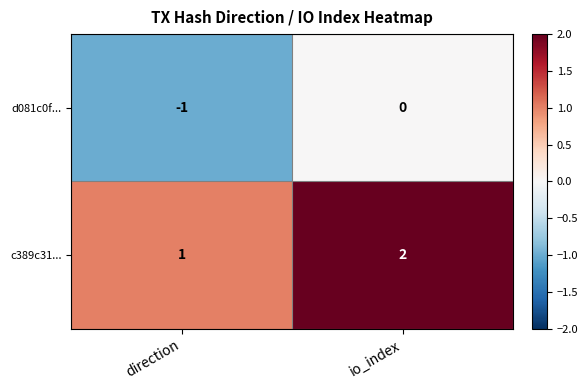

Is it true that d081c0f... equals 0 at direction?

False